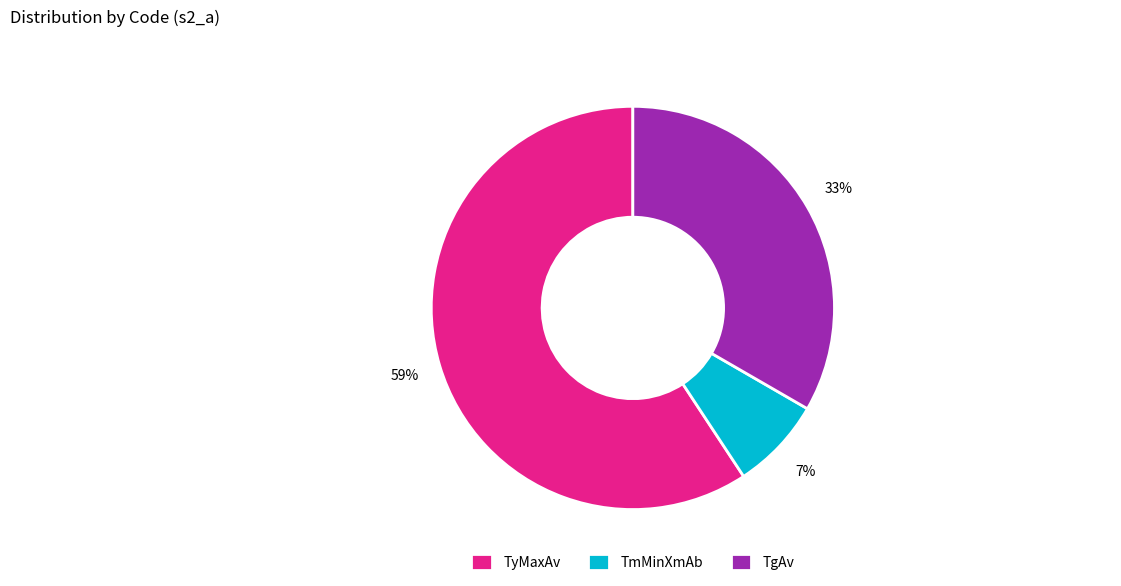

Combined, do TgAv and TmMinXmAb account for over 50%?

No